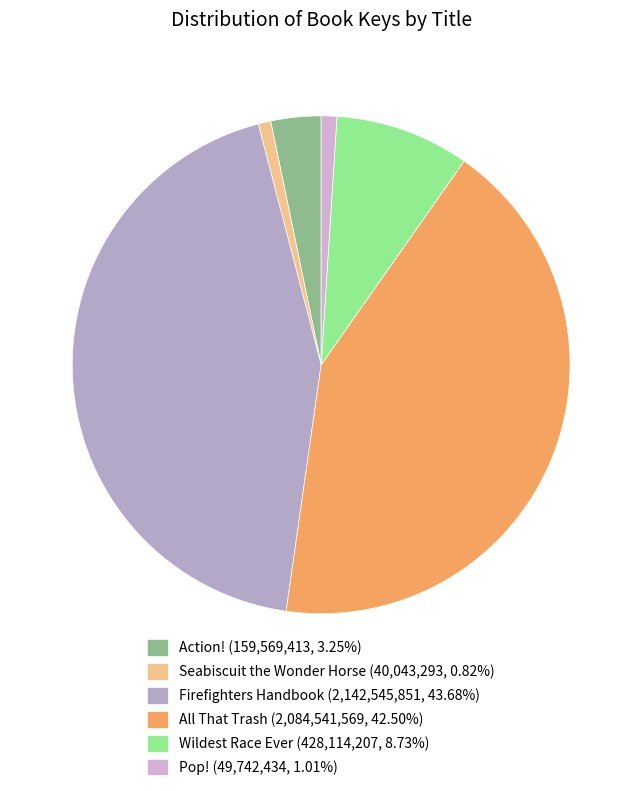

Is it true that All That Trash is 37% of the pie?

False